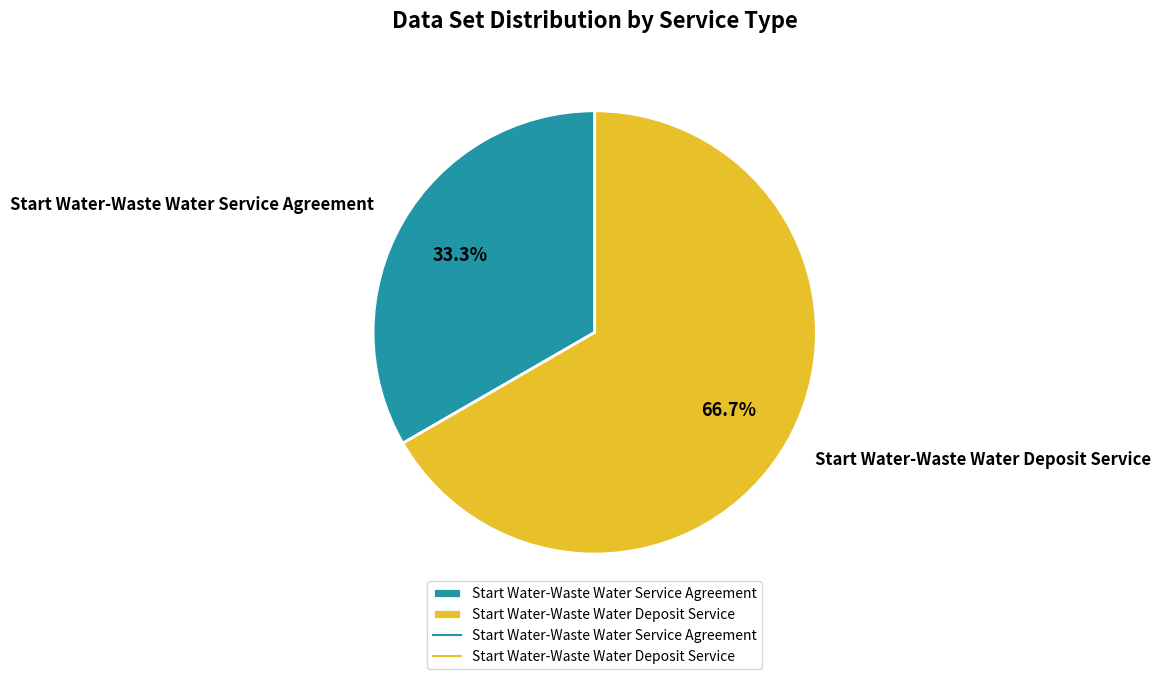

What percentage is the Start Water-Waste Water Service Agreement slice, to the nearest percent?

33%